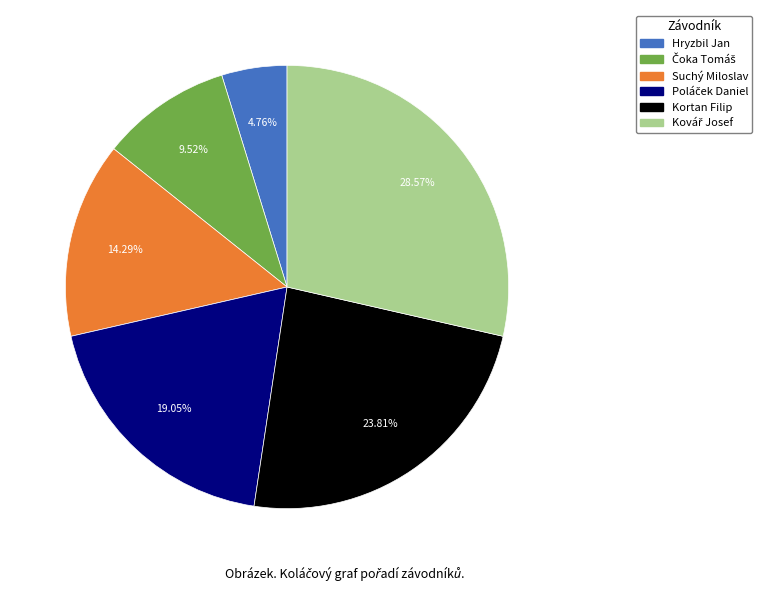

Does Suchý Miloslav represent more than half of the total?

No